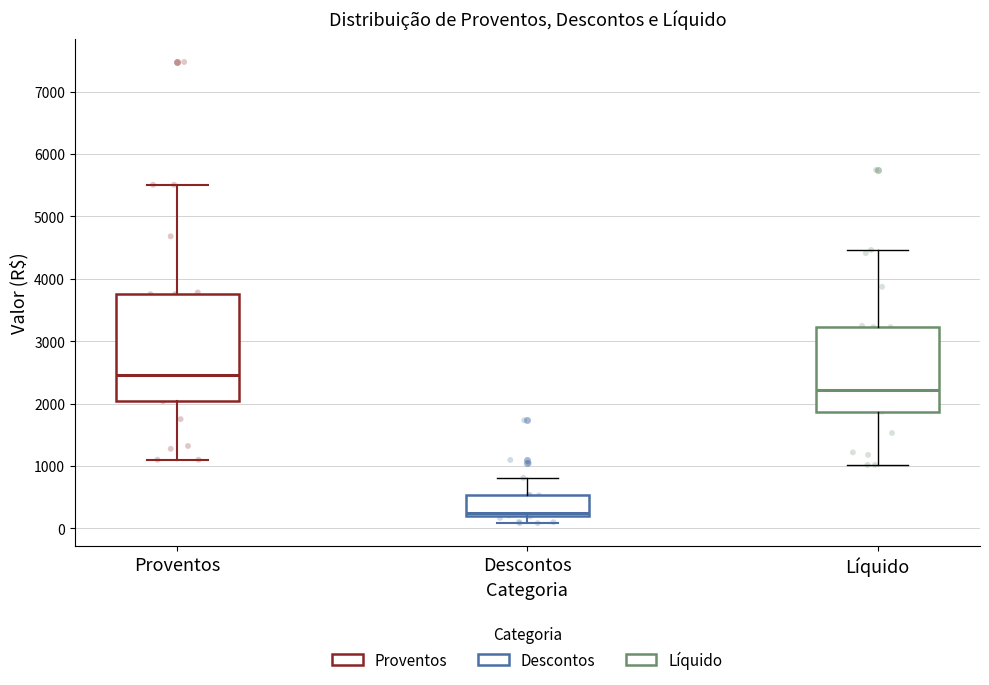

Which box has the highest median line?

Proventos